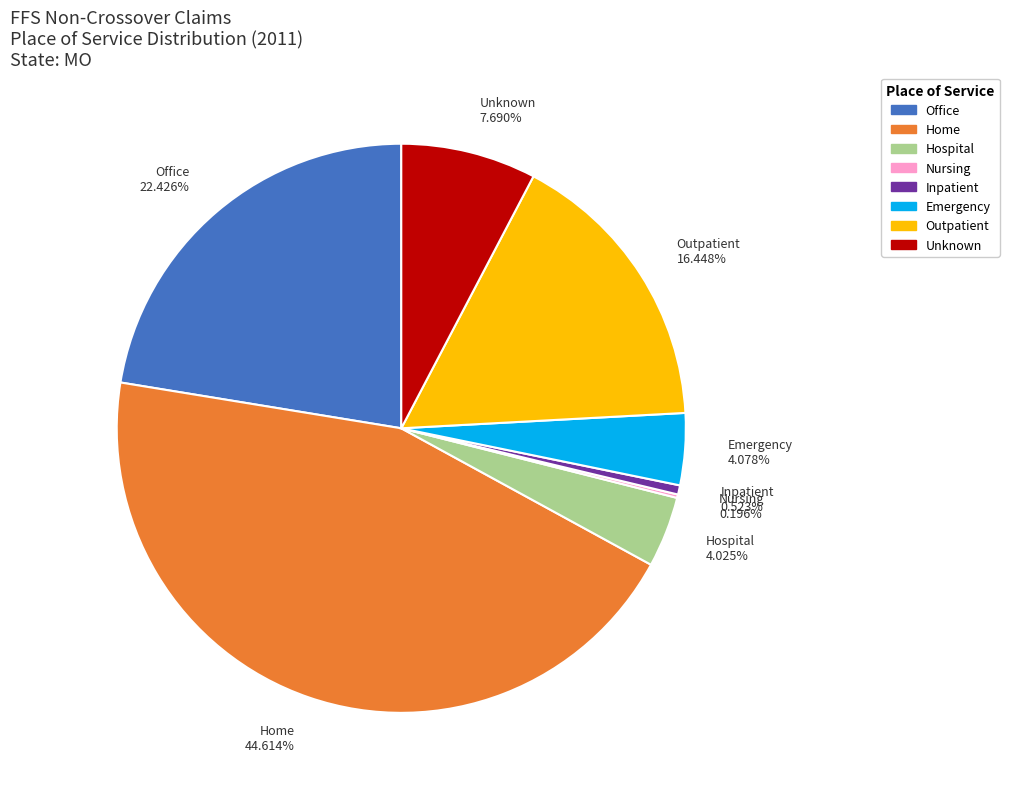

Which has a higher value, Inpatient or Unknown?

Unknown